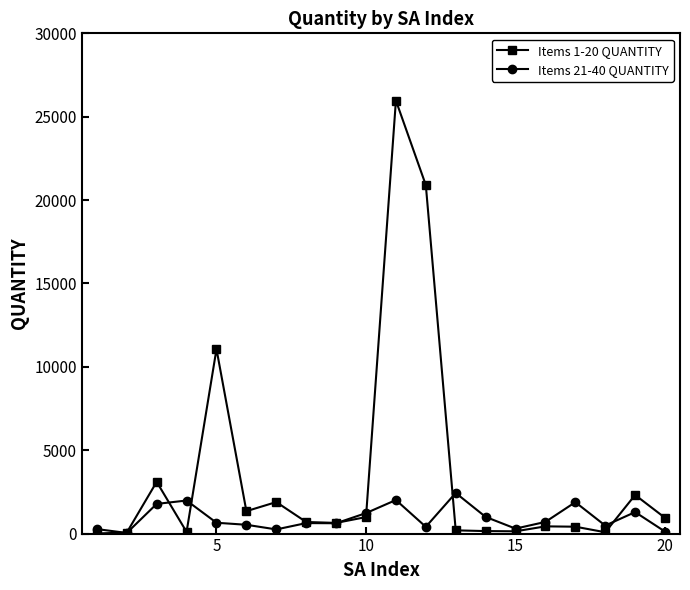

What is the lowest value of the Items 21-40 QUANTITY series?

38